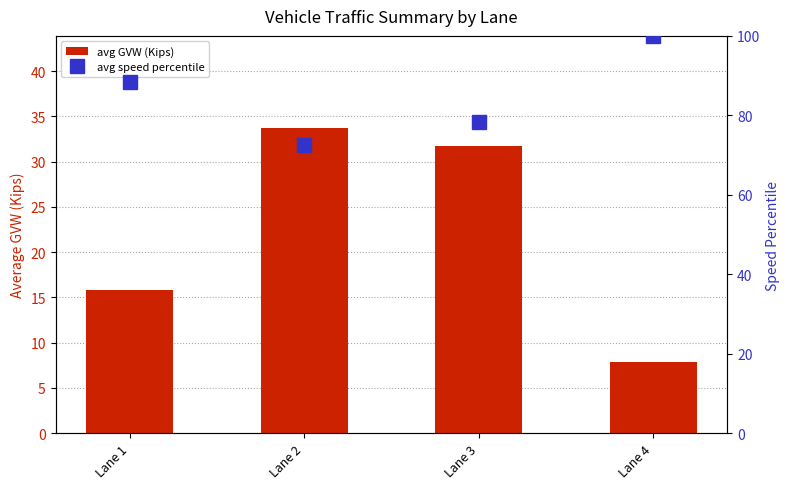

What is the sum of the avg speed percentile values at Lane 4 and Lane 3?

178.3